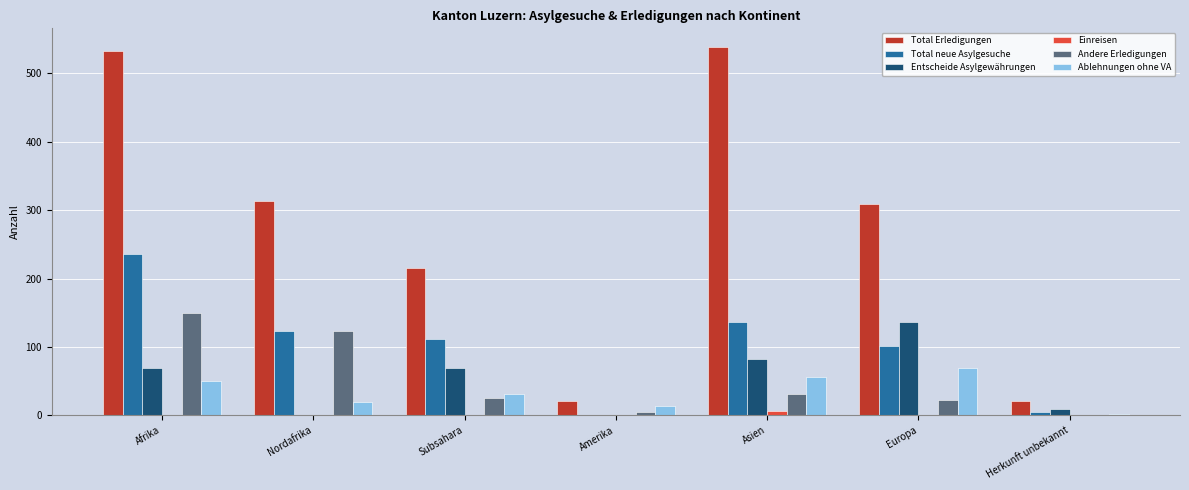

At which category is the sum across all series the highest?

Afrika